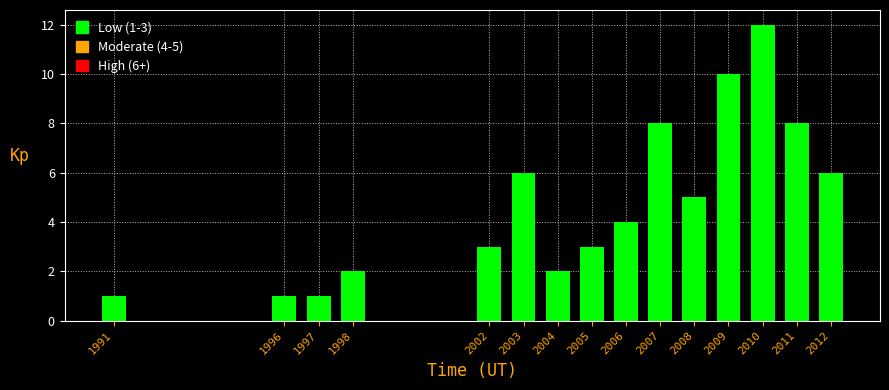

Reading left to right, list all the values displayed in this chart.

1	1	1	2	3	6	2	3	4	8	5	10	12	8	6